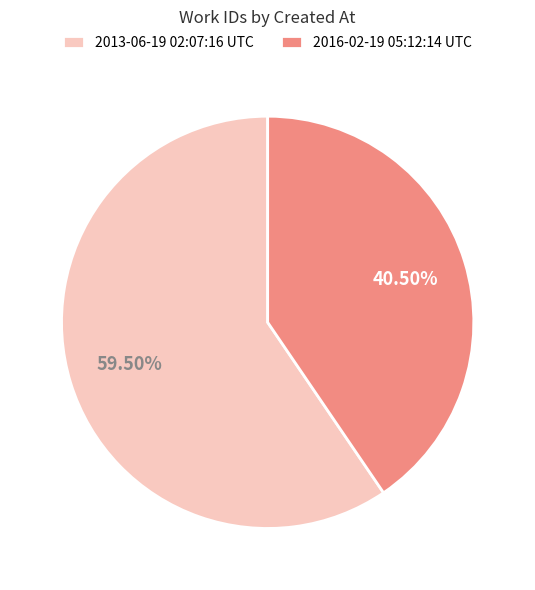

Is there a majority slice in this chart?

Yes